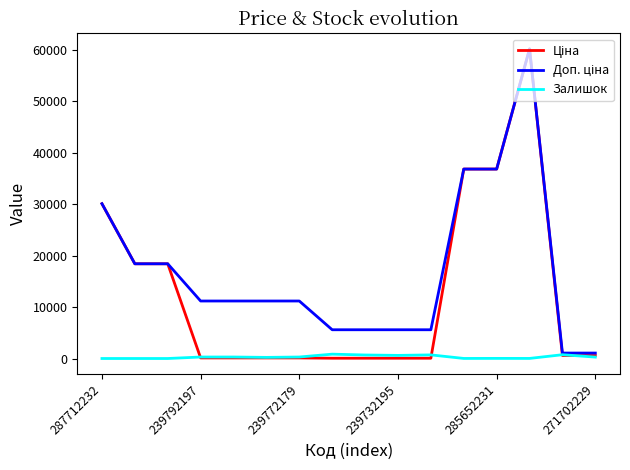

True or false: Залишок and Доп. ціна cross at least once.

False